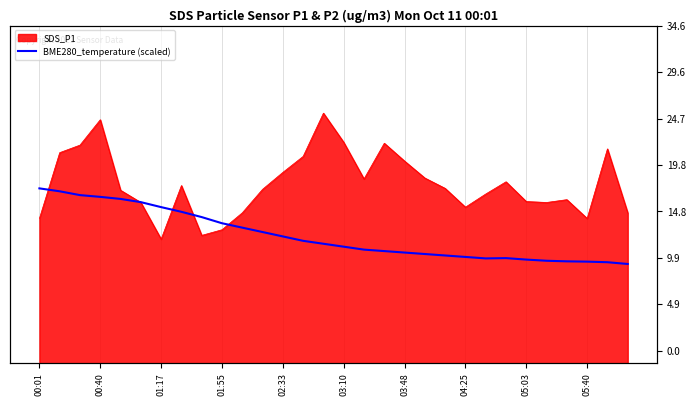

What is the change in value from 18 to 20?

-0.3